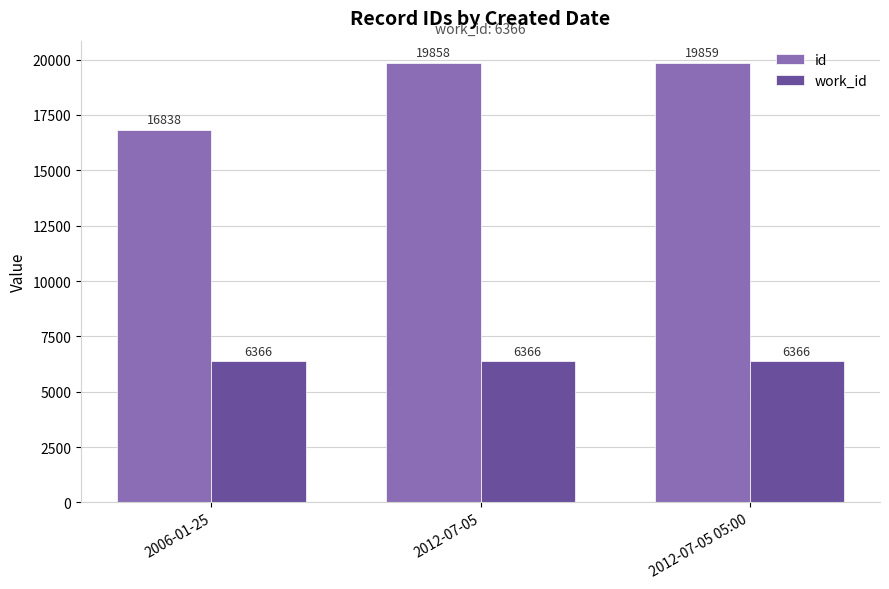

What is the minimum value shown in the chart?

6366